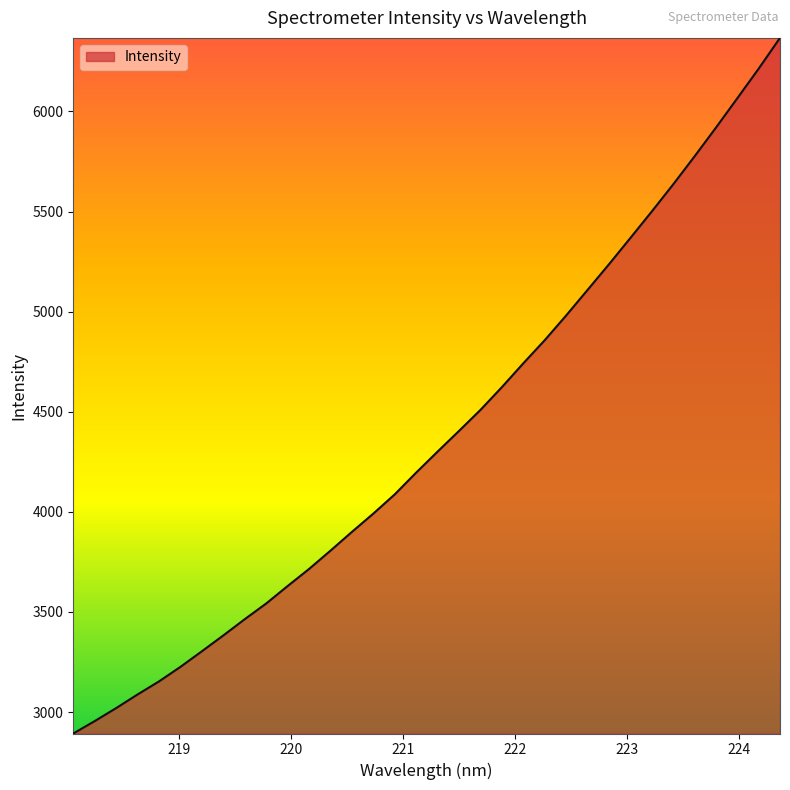

What is the greatest value displayed?

6367.6